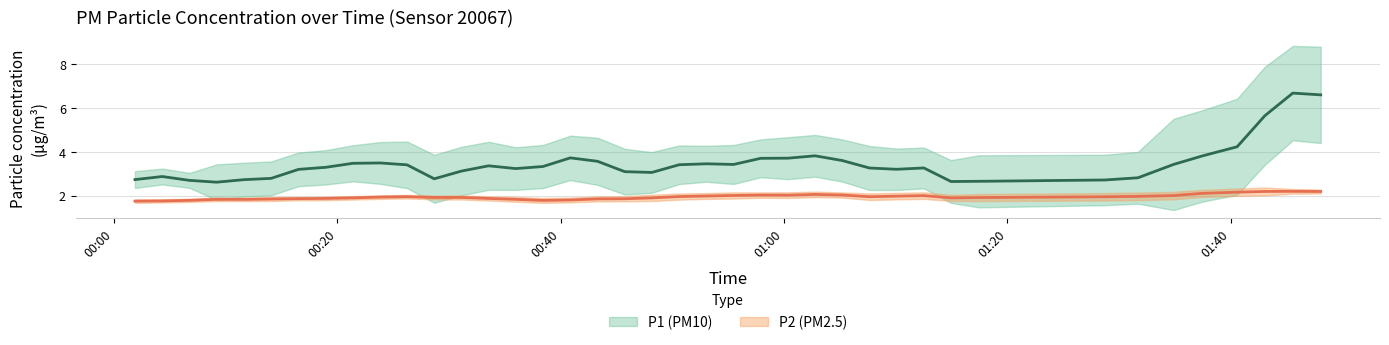

Rank the series at 30 from highest to lowest value.

P1, P2